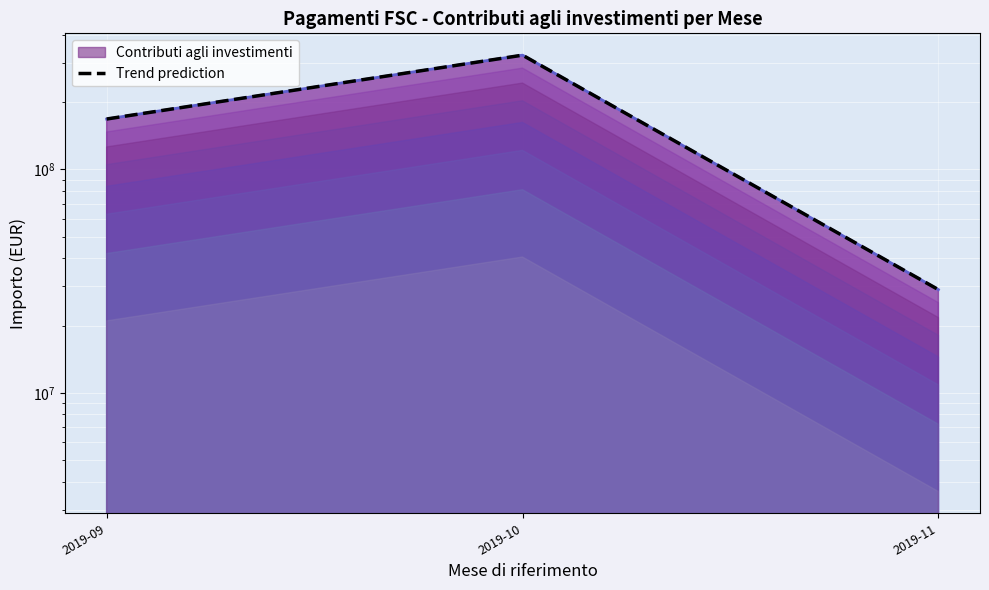

Is it true that the value at 2019-11 is 46775603.5?

False